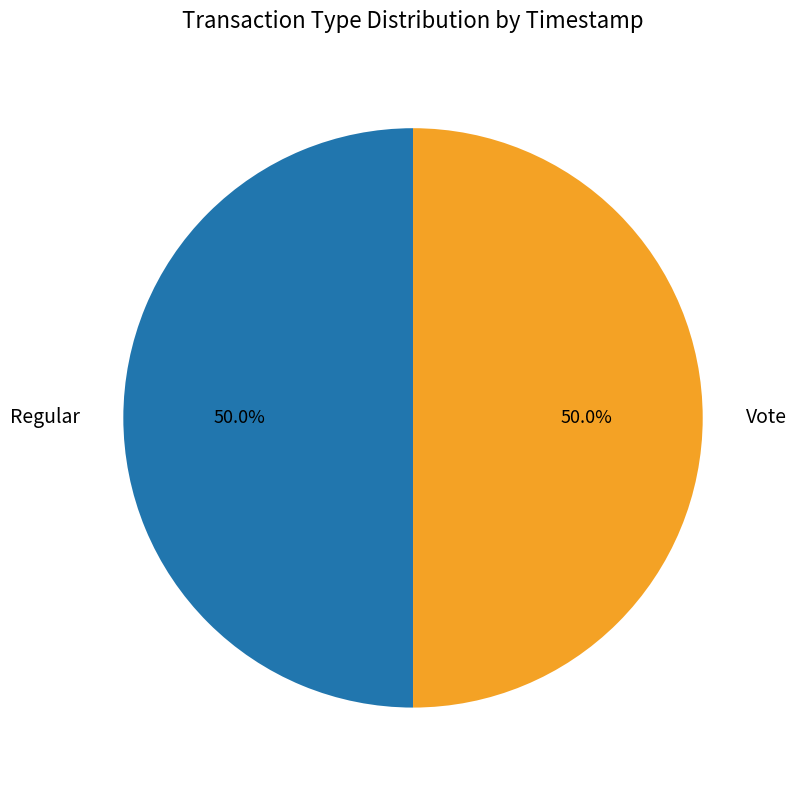

To the nearest percent, what is the average slice percentage?

50%